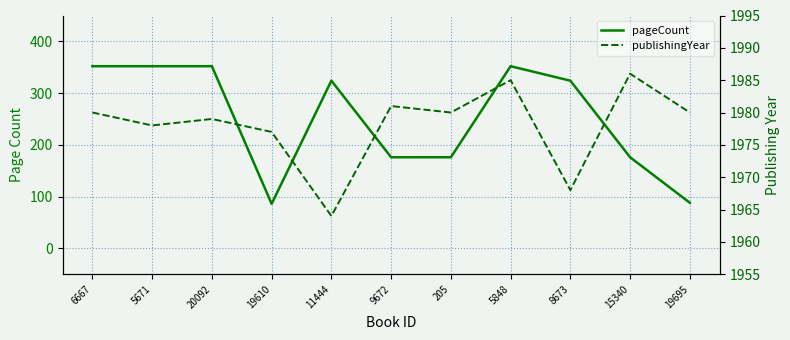

How many lines are shown in the chart?

2